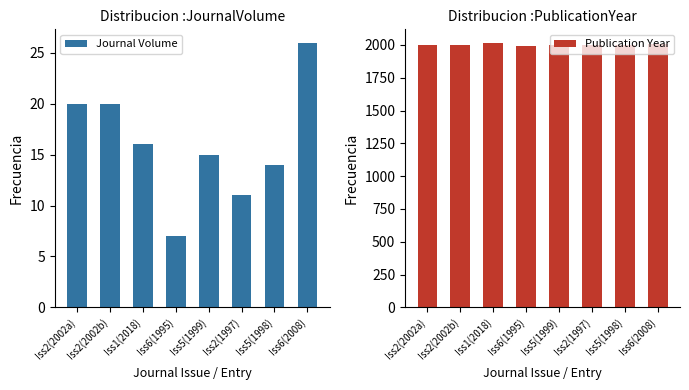

Between Iss6(2008) and Iss5(1998), which is larger?

Iss6(2008)